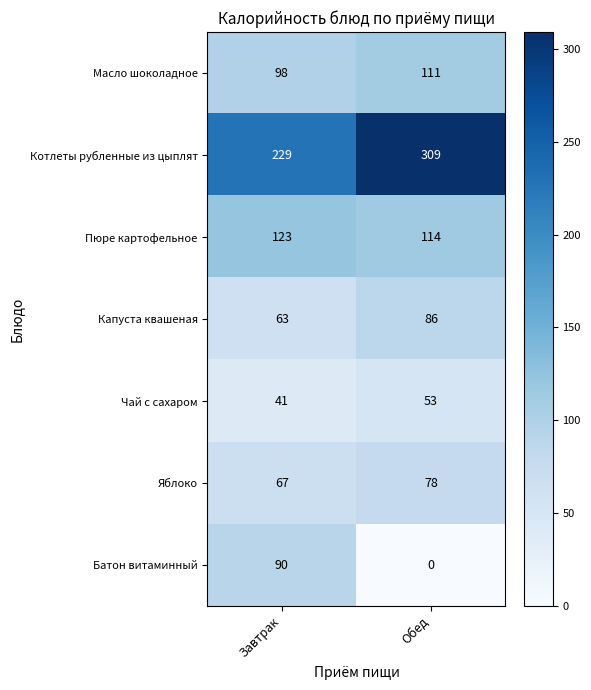

The Пюре картофельное series shows 114 at Обед. True or false?

True